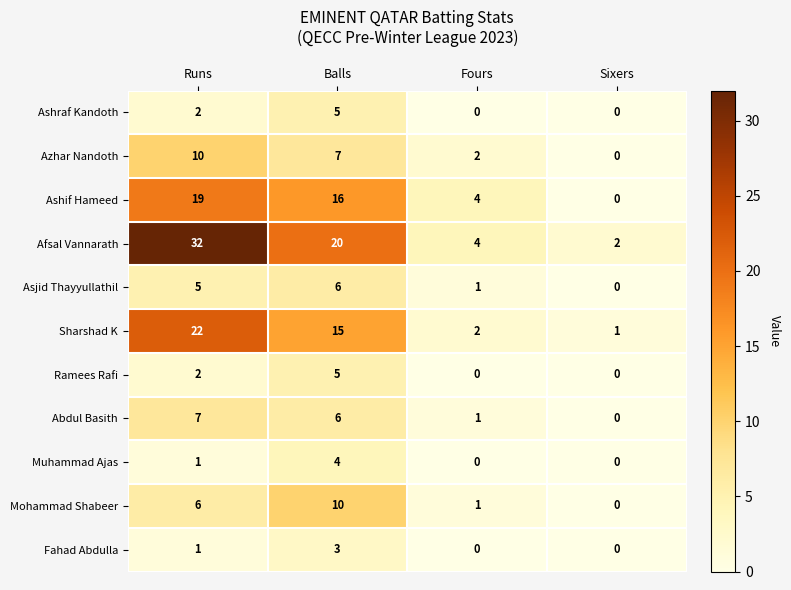

Which series has the widest spread of values?

Afsal Vannarath